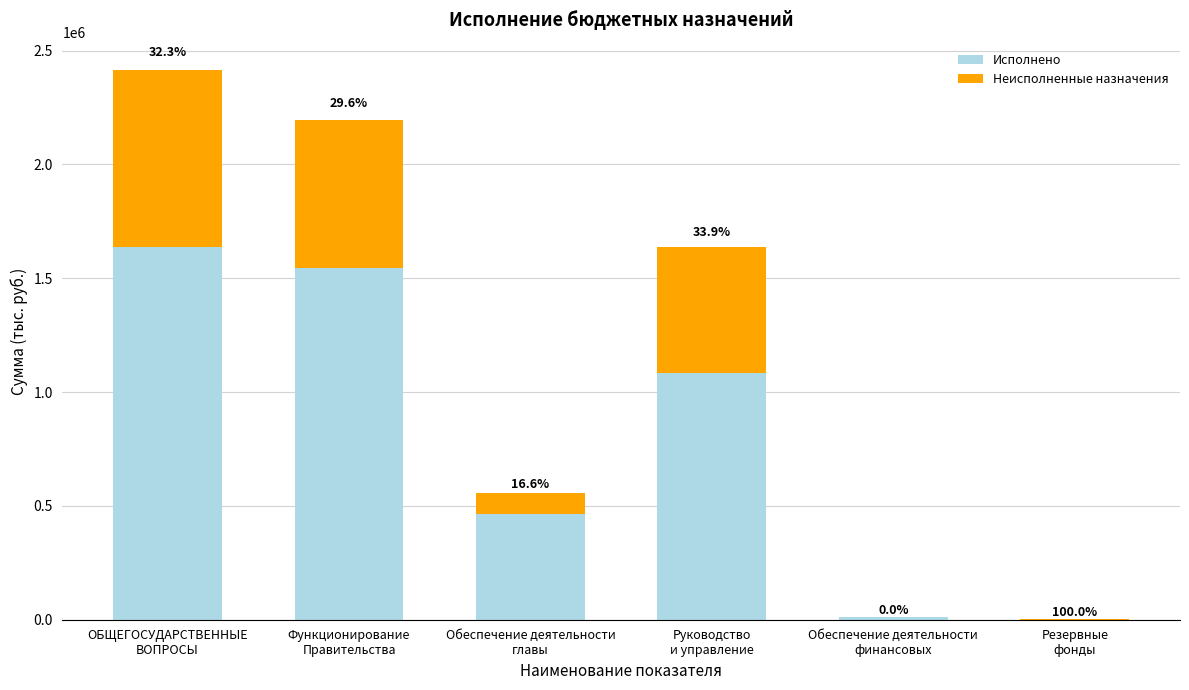

What are all the series names shown in the legend?

Исполнено, Неисполненные назначения